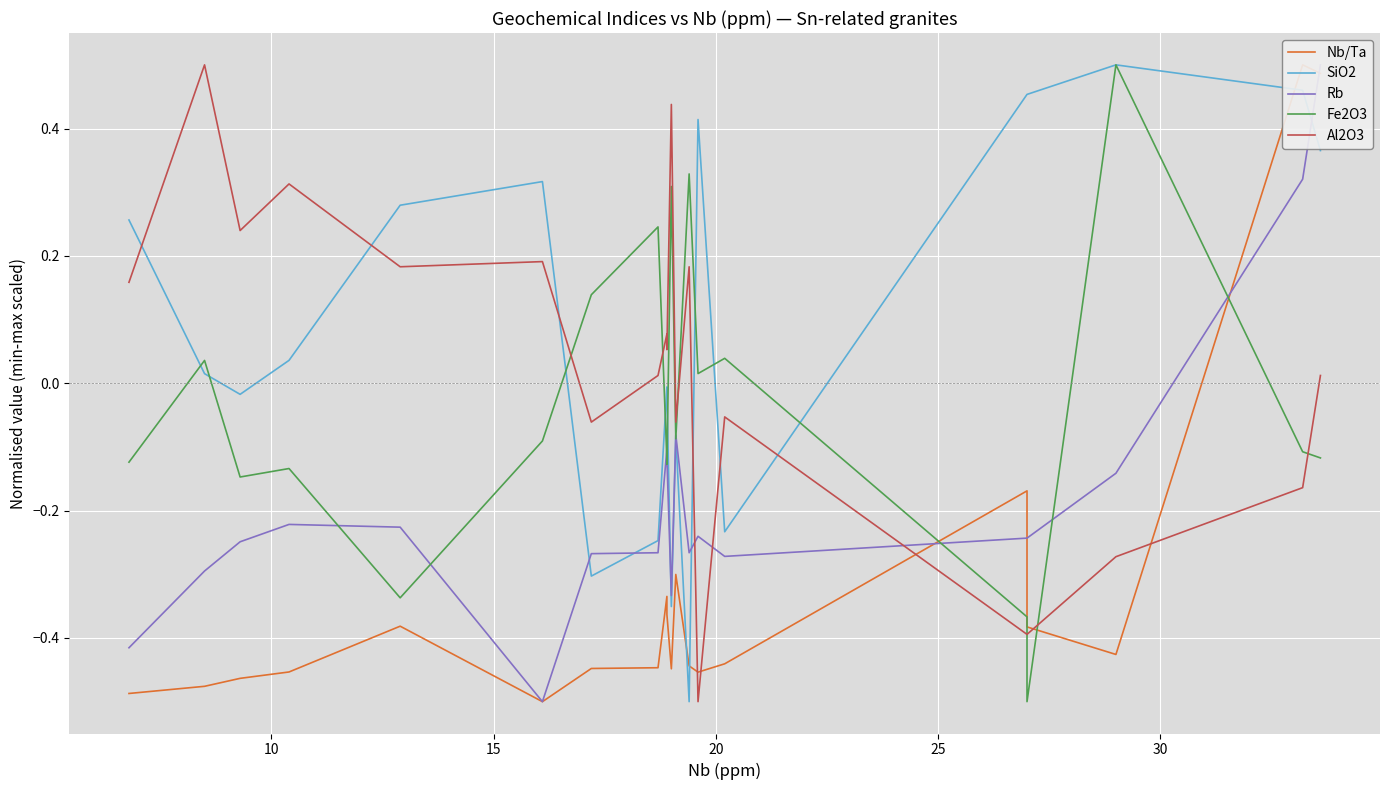

What is the highest value of the Al2O3 series?

0.5